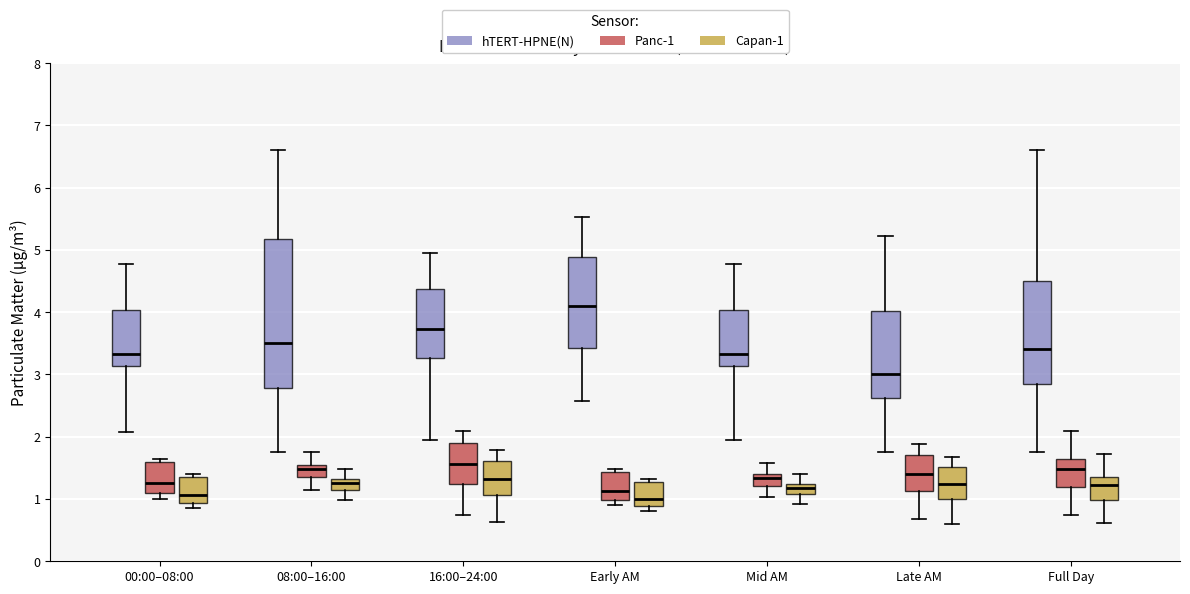

Which box is the tallest, from its lower edge to its upper edge?

08:00–16:00 (hTERT-HPNE(N))